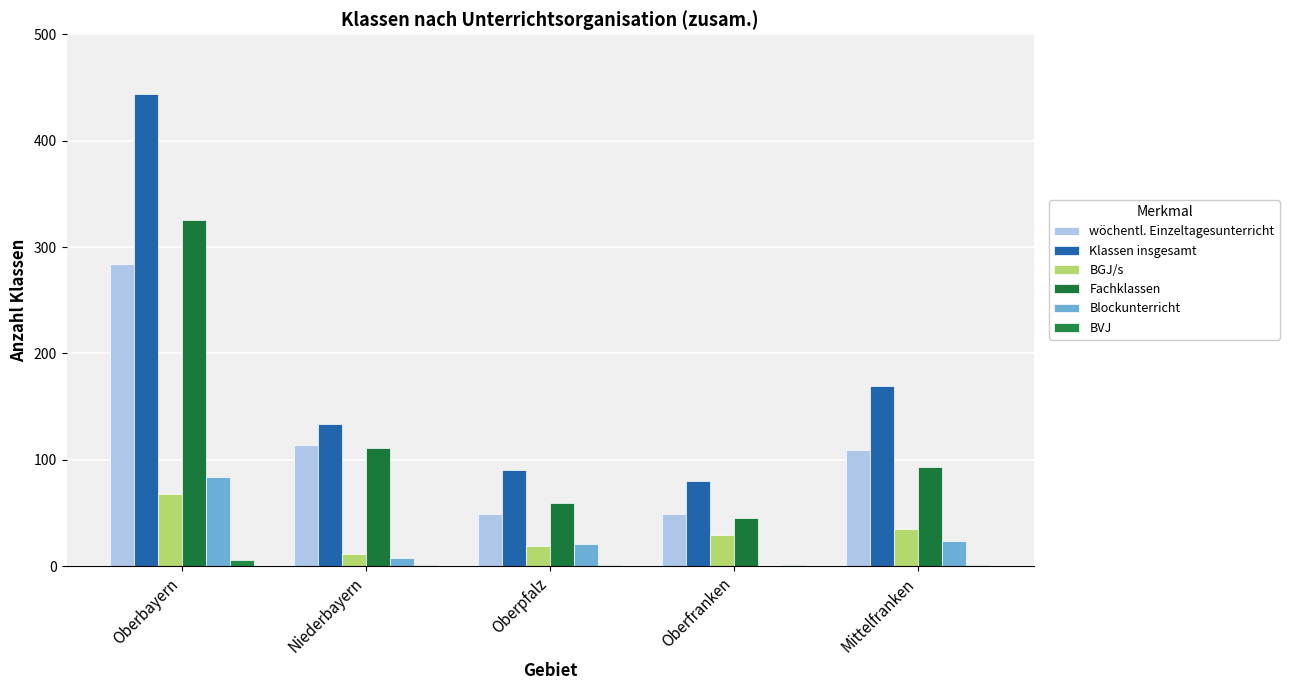

Are the bars grouped side by side (vs. stacked)?

Yes